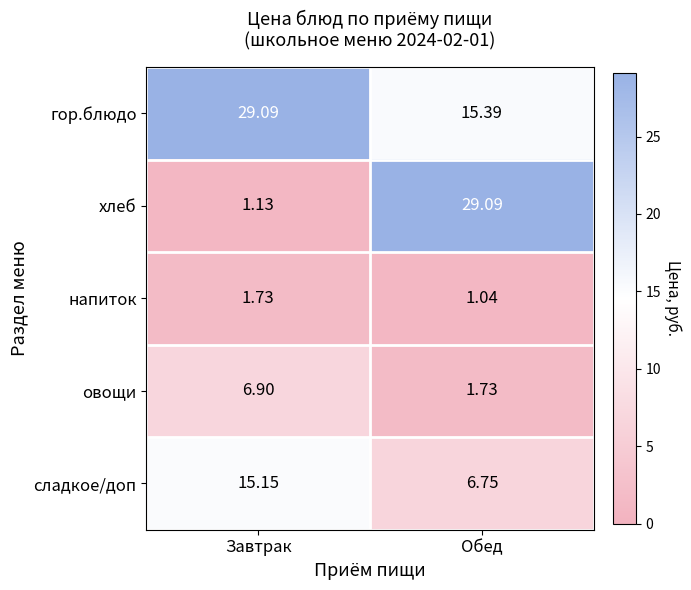

At Обед, list the series in order from largest to smallest.

хлеб, гор.блюдо, сладкое/доп, овощи, напиток